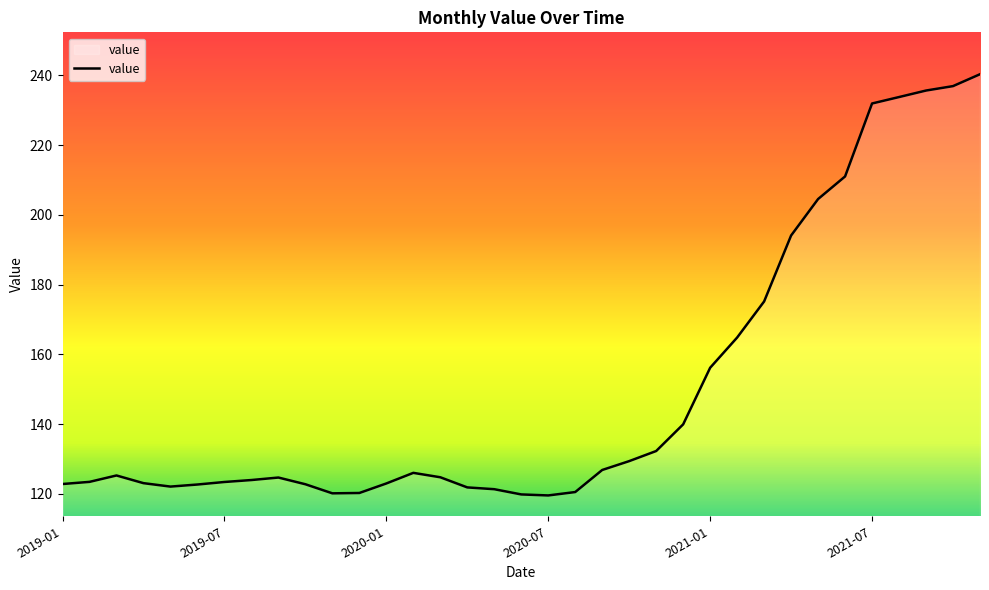

What is the greatest value displayed?

240.3